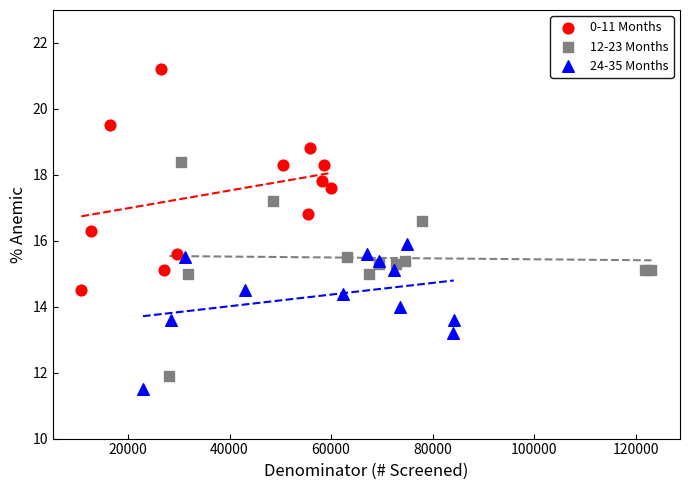

Which series reaches the maximum Y coordinate?

0-11 Months